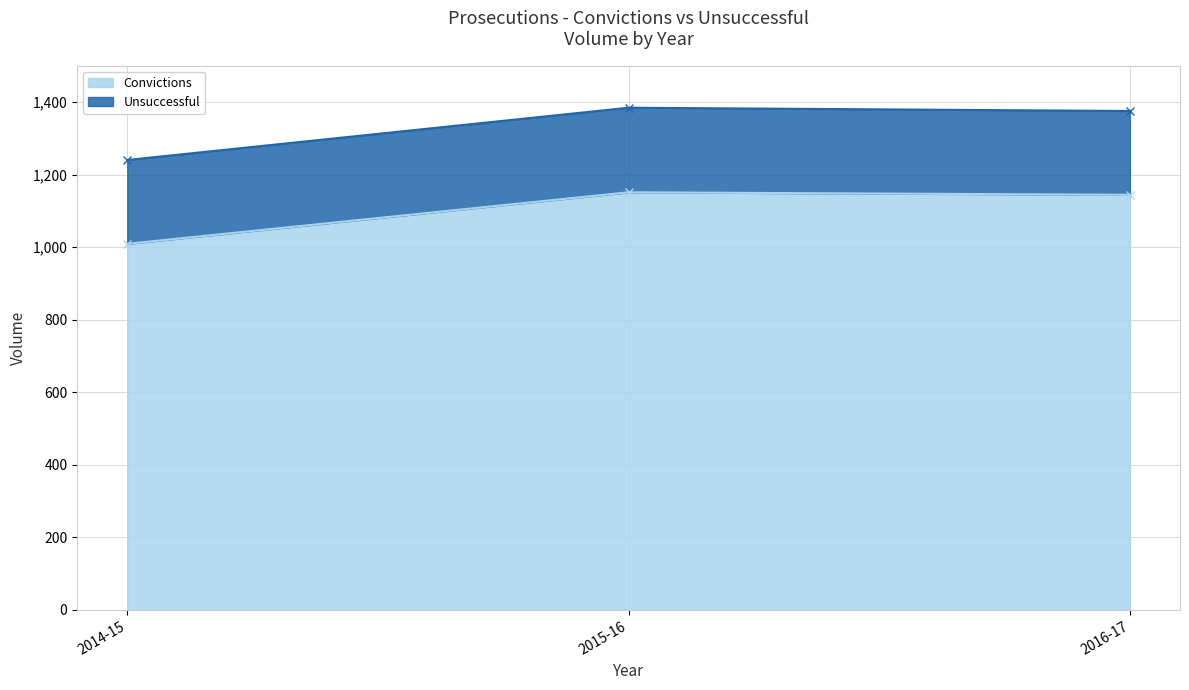

What is the minimum value shown in the chart?

1009